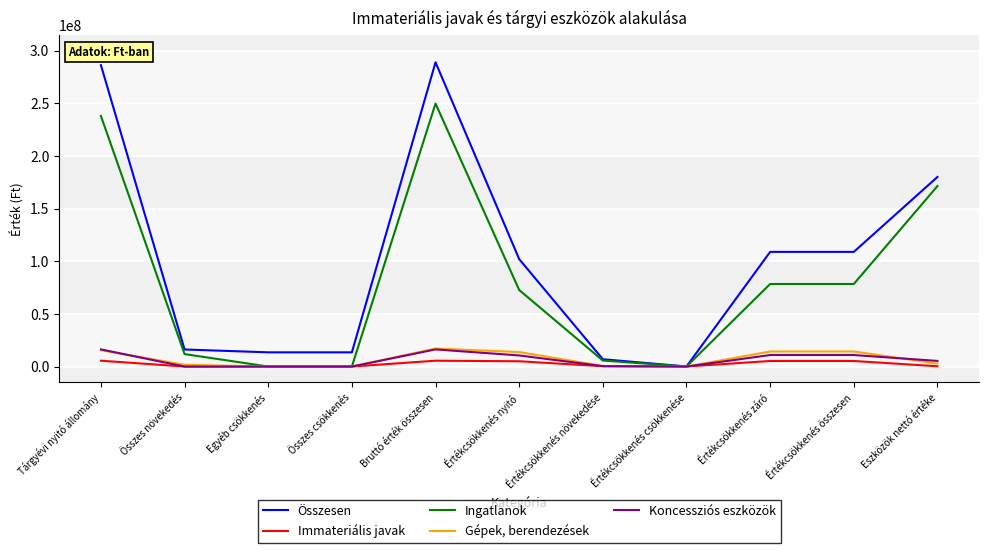

Is the value of Gépek, berendezések at Egyéb csökkenés greater than the value of Koncessziós eszközök at Értékcsökkenés összesen?

No